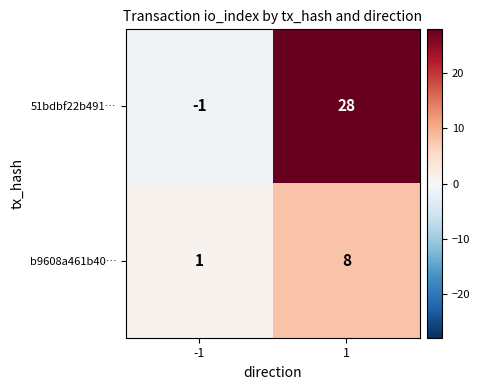

True or false: 51bdbf22b491… has a value of -1 at -1.

True